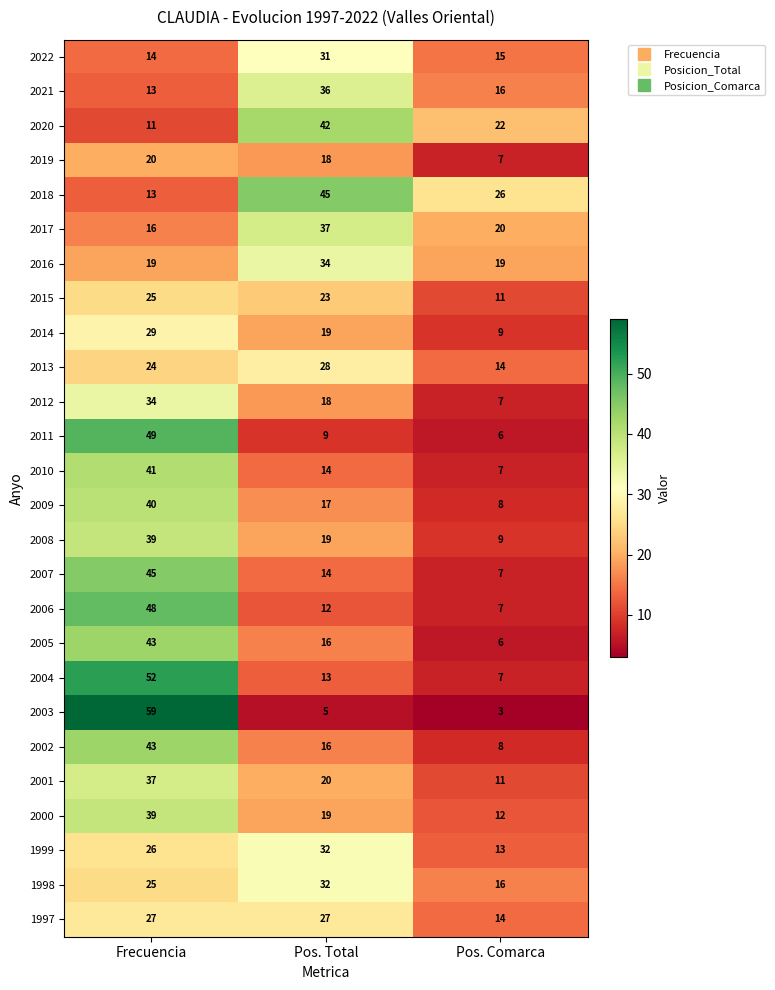

At which category is the sum across all series the highest?

Frecuencia